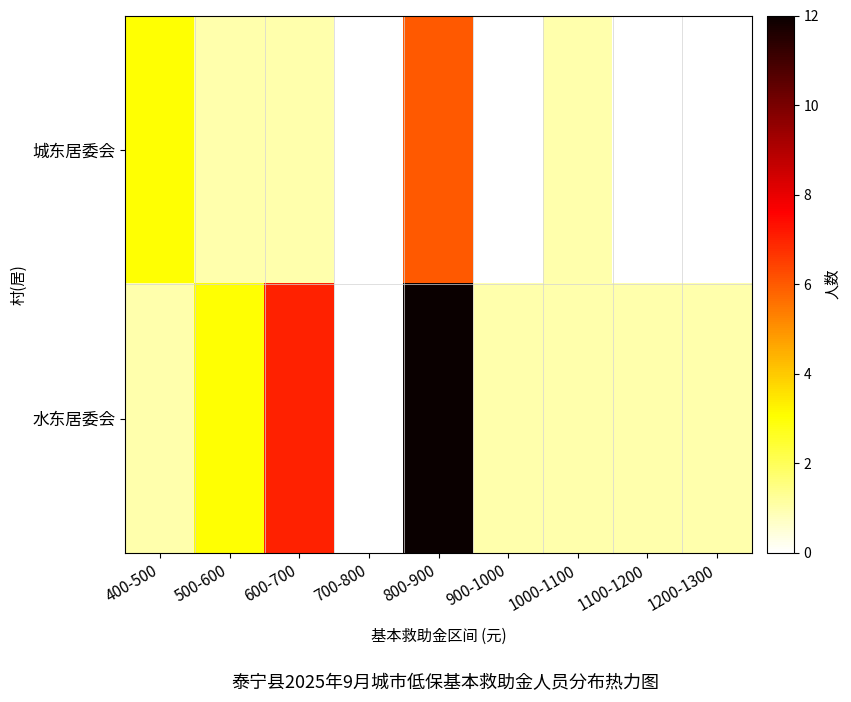

At which category does the chart reach its peak across all series?

800-900